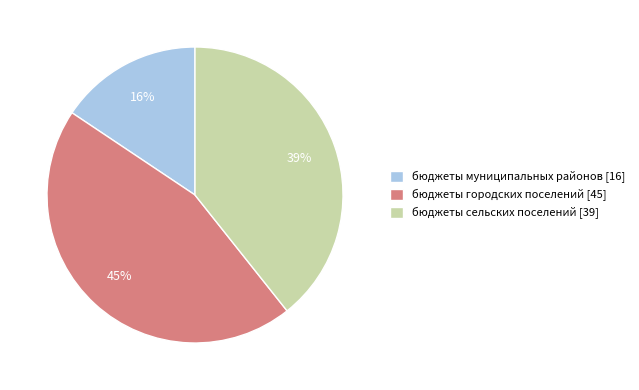

The бюджеты городских поселений slice represents 33% of the pie. True or false?

False